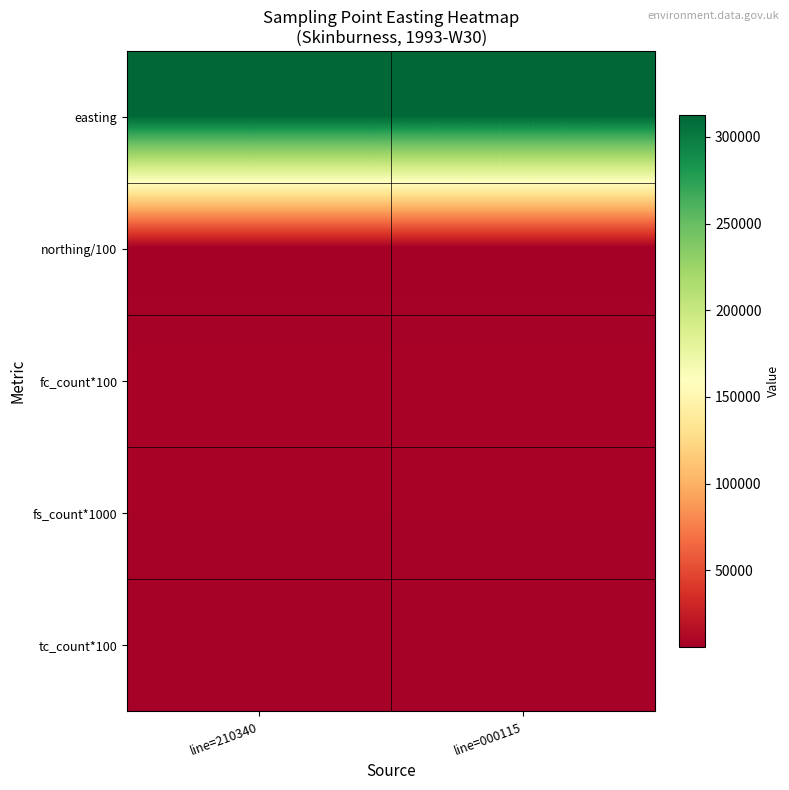

Reading left to right, what are all the values shown in this chart?

easting: line=210340=312600	line=000115=312600
northing/100: line=210340=5565	line=000115=5565
fc_count*100: line=210340=8800	line=000115=8800
fs_count*1000: line=210340=8000	line=000115=8000
tc_count*100: line=210340=7000	line=000115=7000